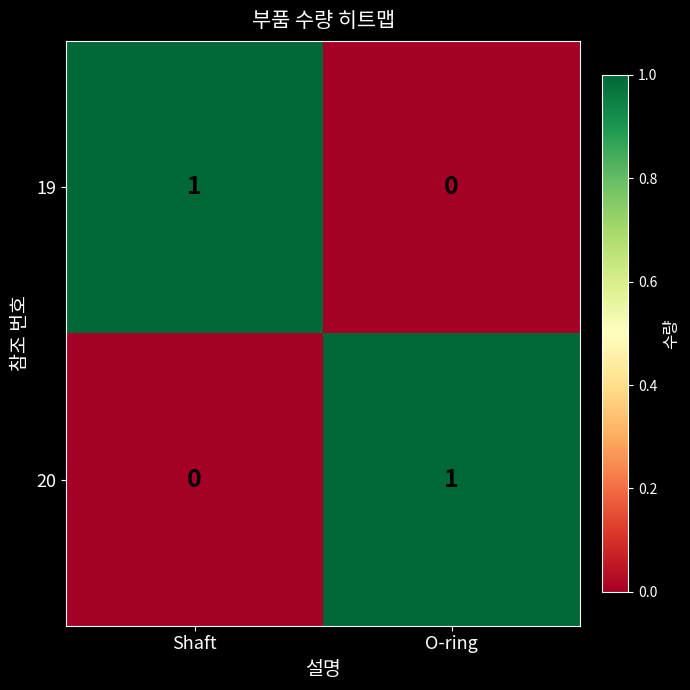

How many distinct data groups are displayed?

2